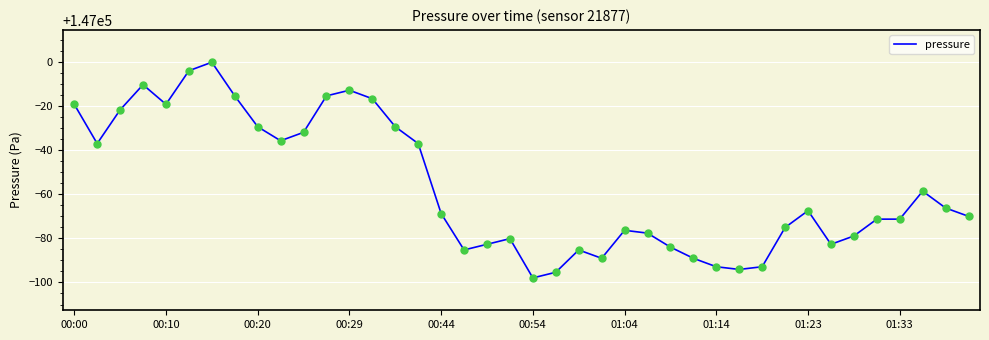

What is the greatest value displayed?

146999.9